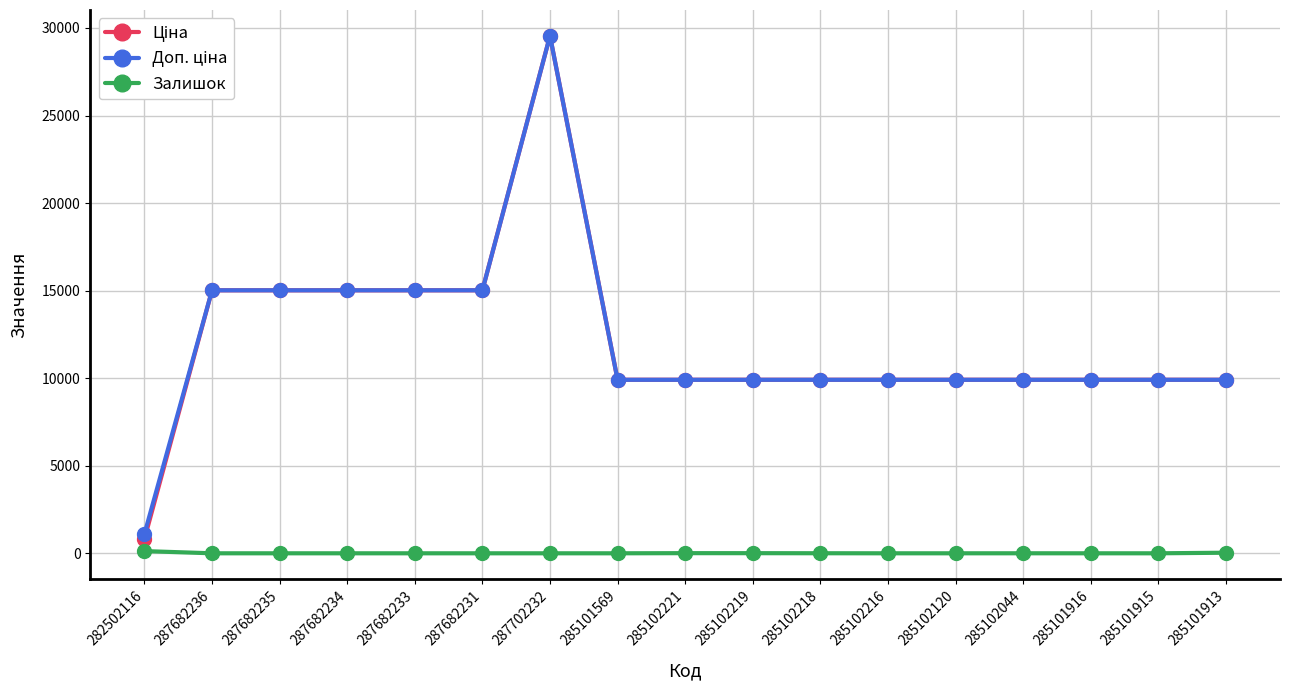

At how many categories does at least one series exceed 3326?

16